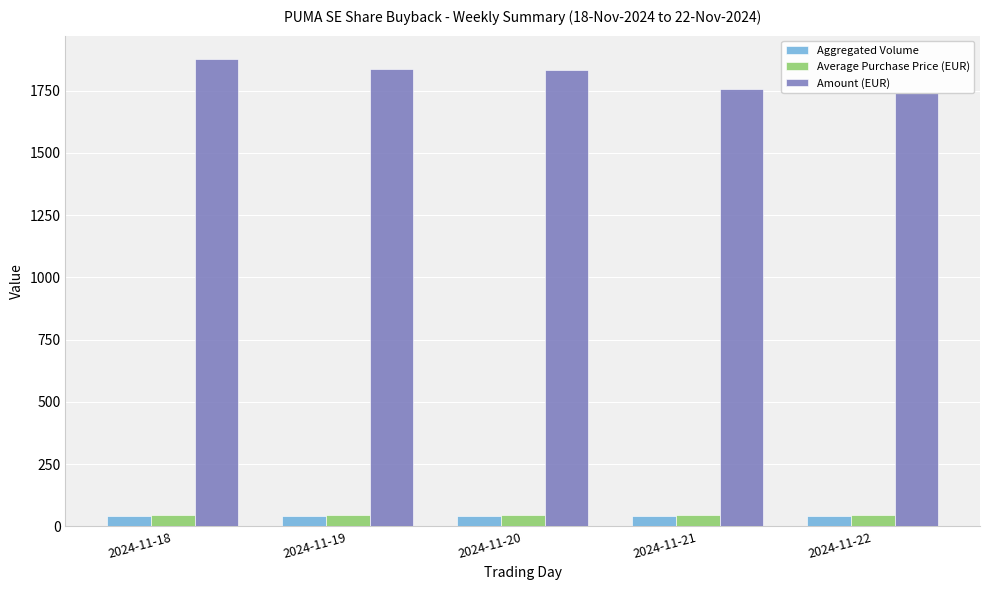

What is the average value of the Average Purchase Price (EUR) series?

45.2